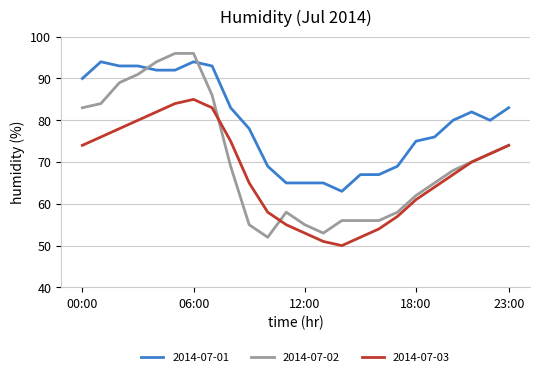

Which series has the largest total across all categories?

2014-07-01